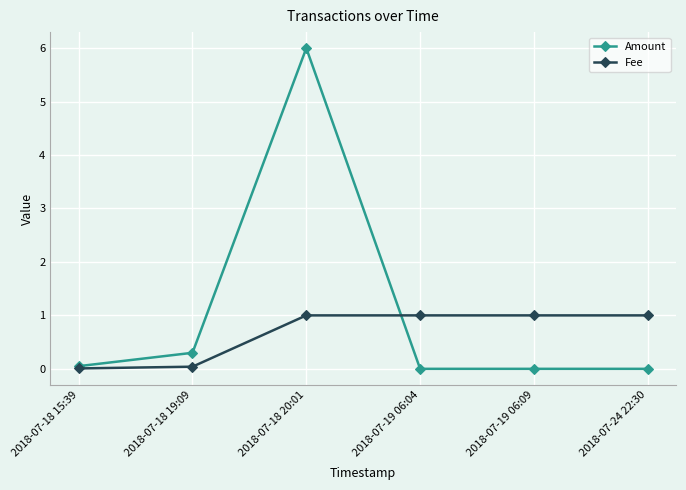

Where is Amount nearest to the value 3?

2018-07-18 19:09